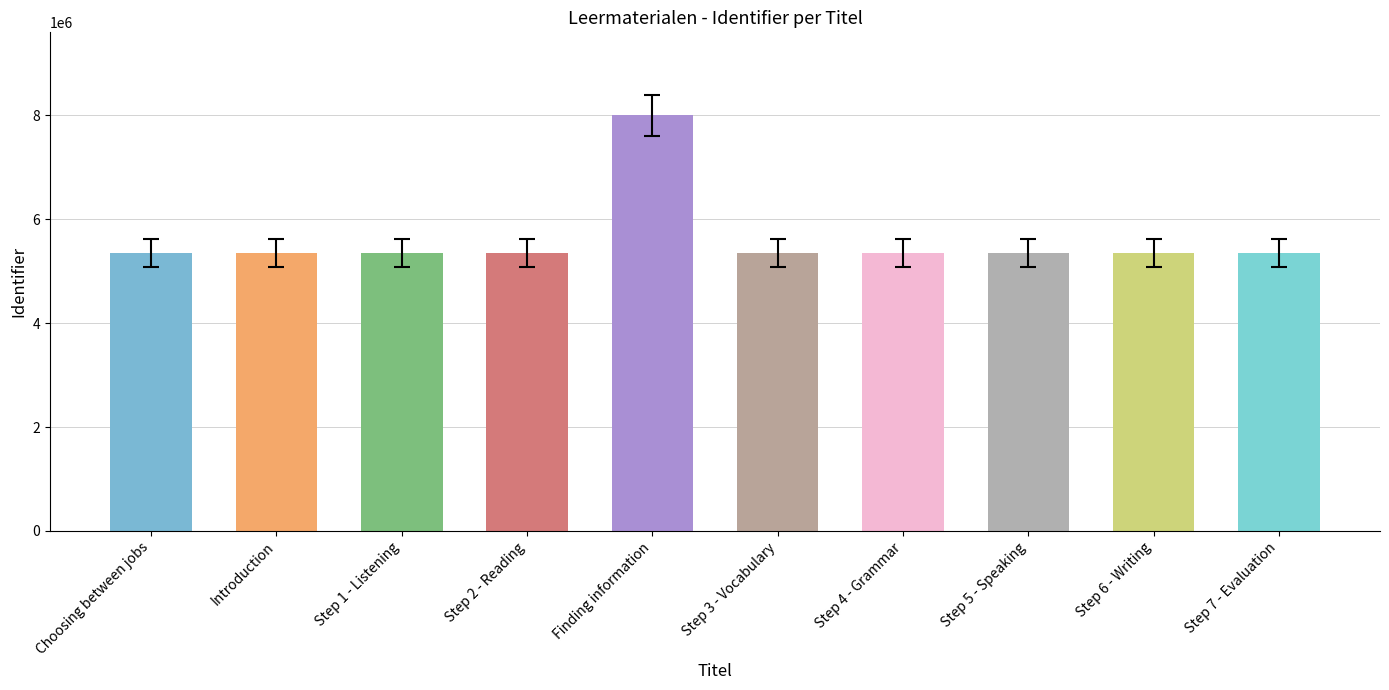

What is the label of the 4th bar from the right?

Step 4 - Grammar